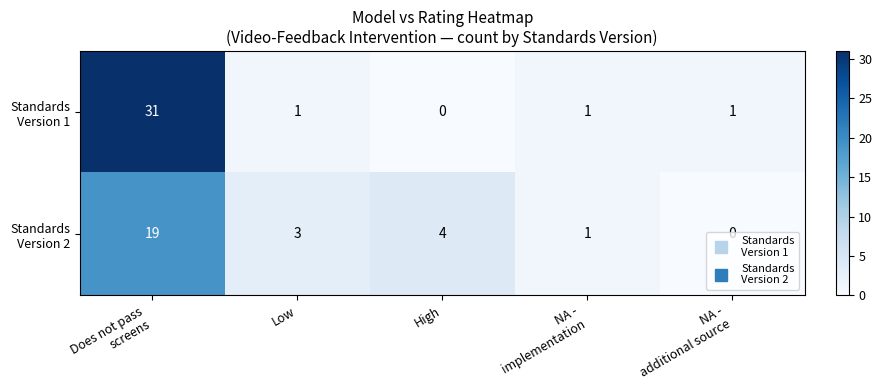

What is the maximum value shown in the chart?

31